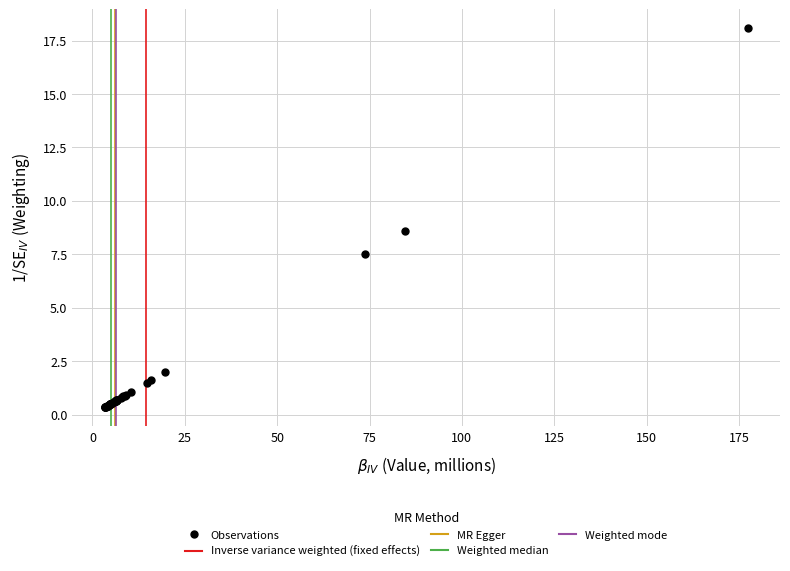

What Y value in the scatter plot is closest to 9?

8.6